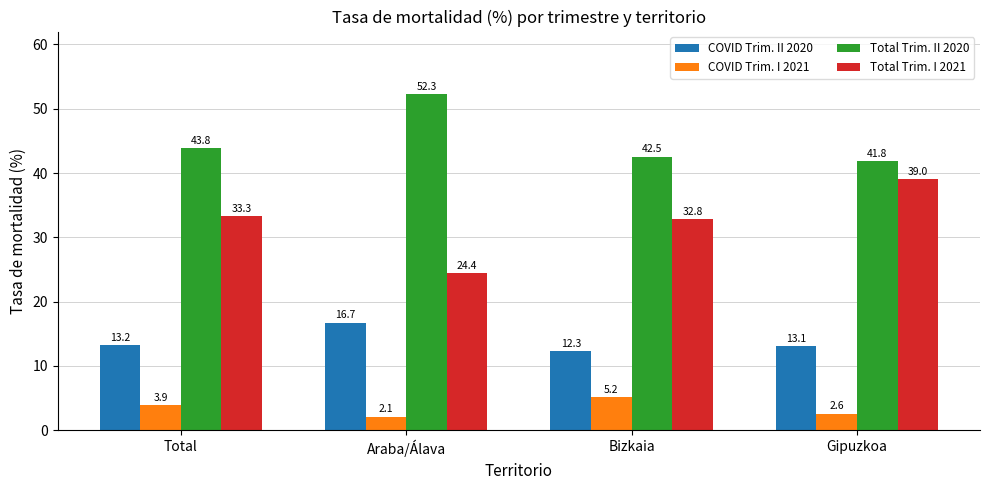

How many data points in COVID Trim. II 2020 are less than 13?

1